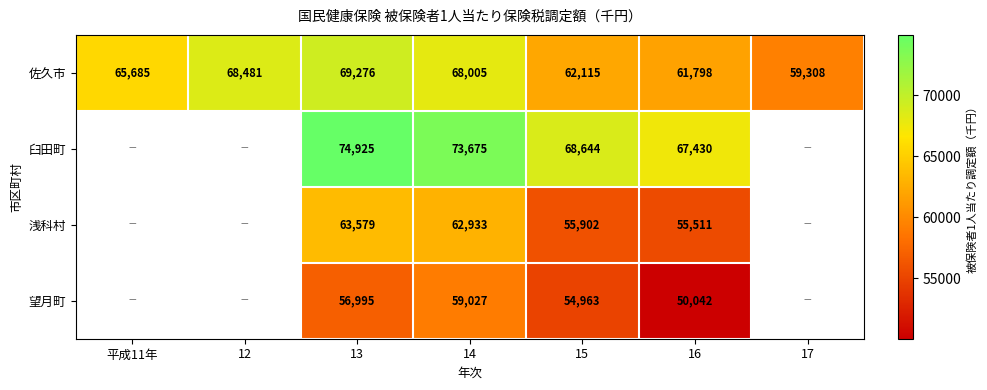

Is the value of 望月町 at 13 greater than the value of 佐久市 at 15?

No